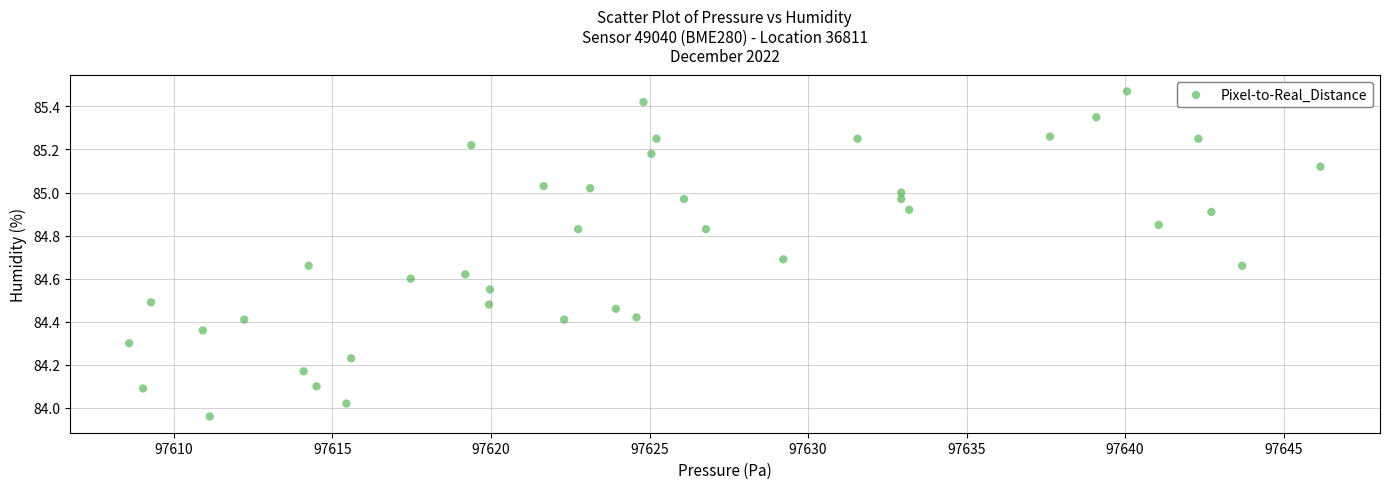

What is the range of Y values (max minus min)?

1.5